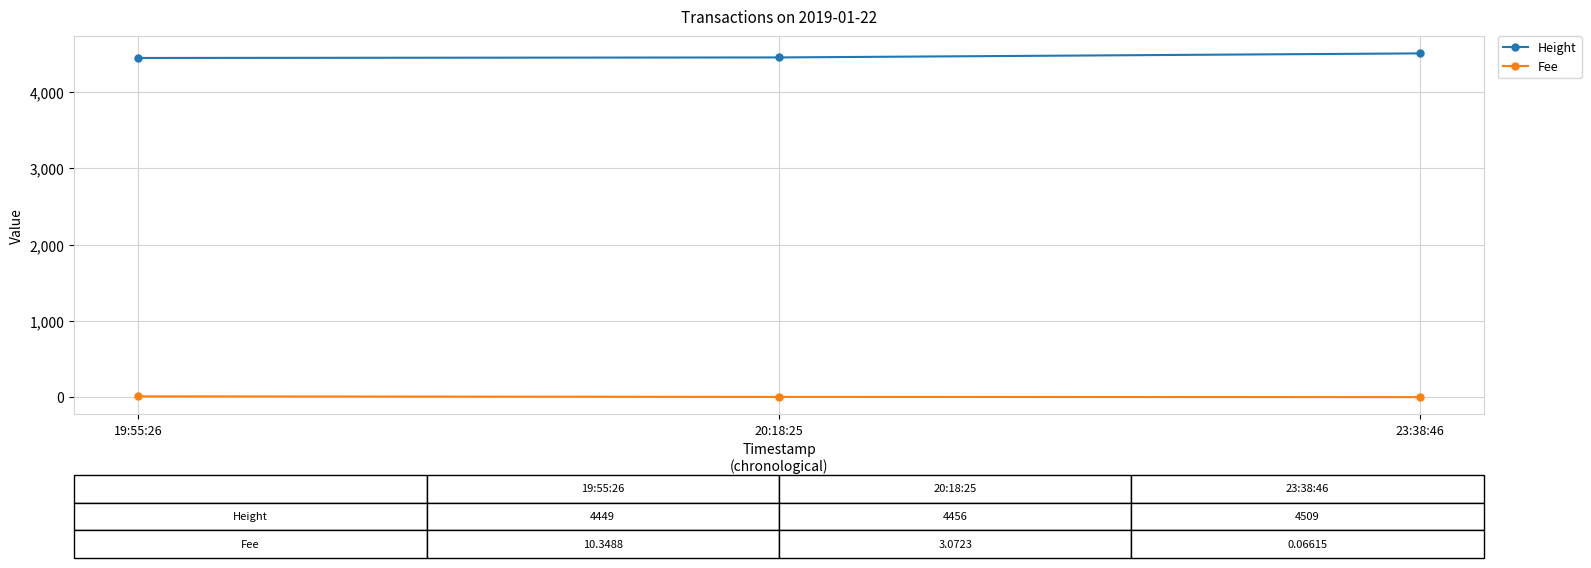

Which series has the largest total across all categories?

Height